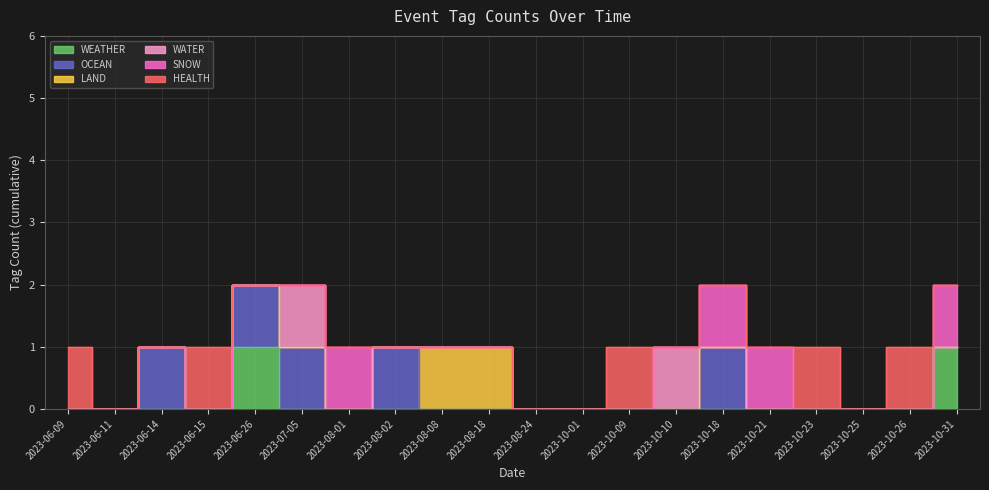

Which category has the lowest value in the WATER series?

2023-06-09